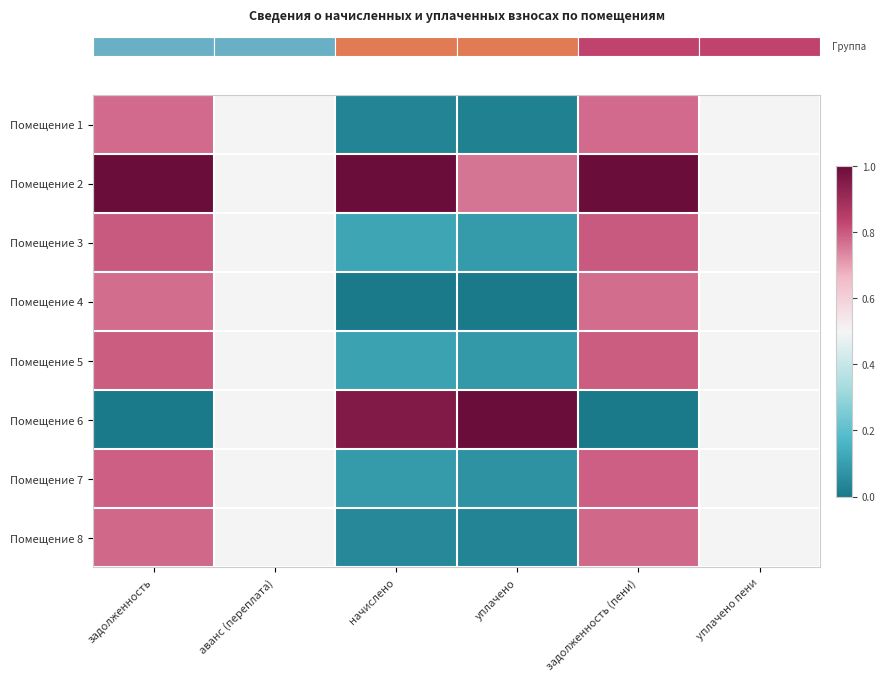

What is the total value across all series at задолженность (пени)?

5.7